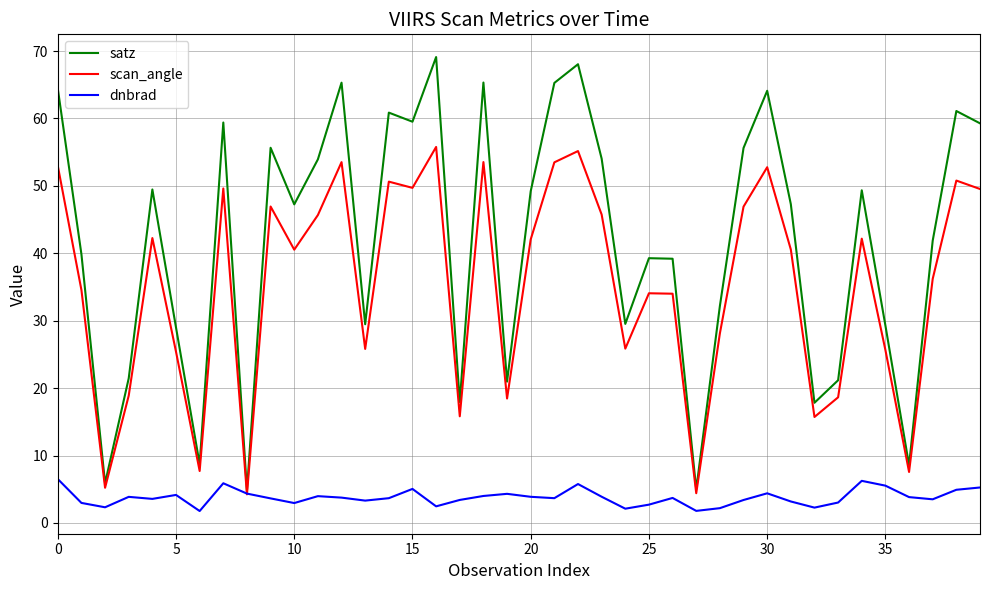

Which series has the largest range (max minus min)?

satz